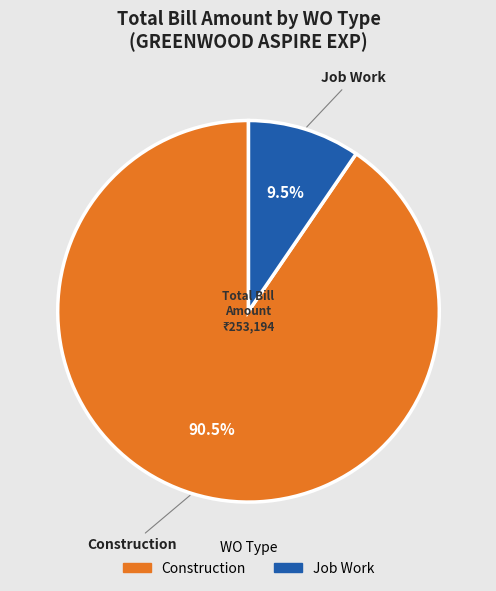

Is there any slice that represents more than half of the pie?

Yes